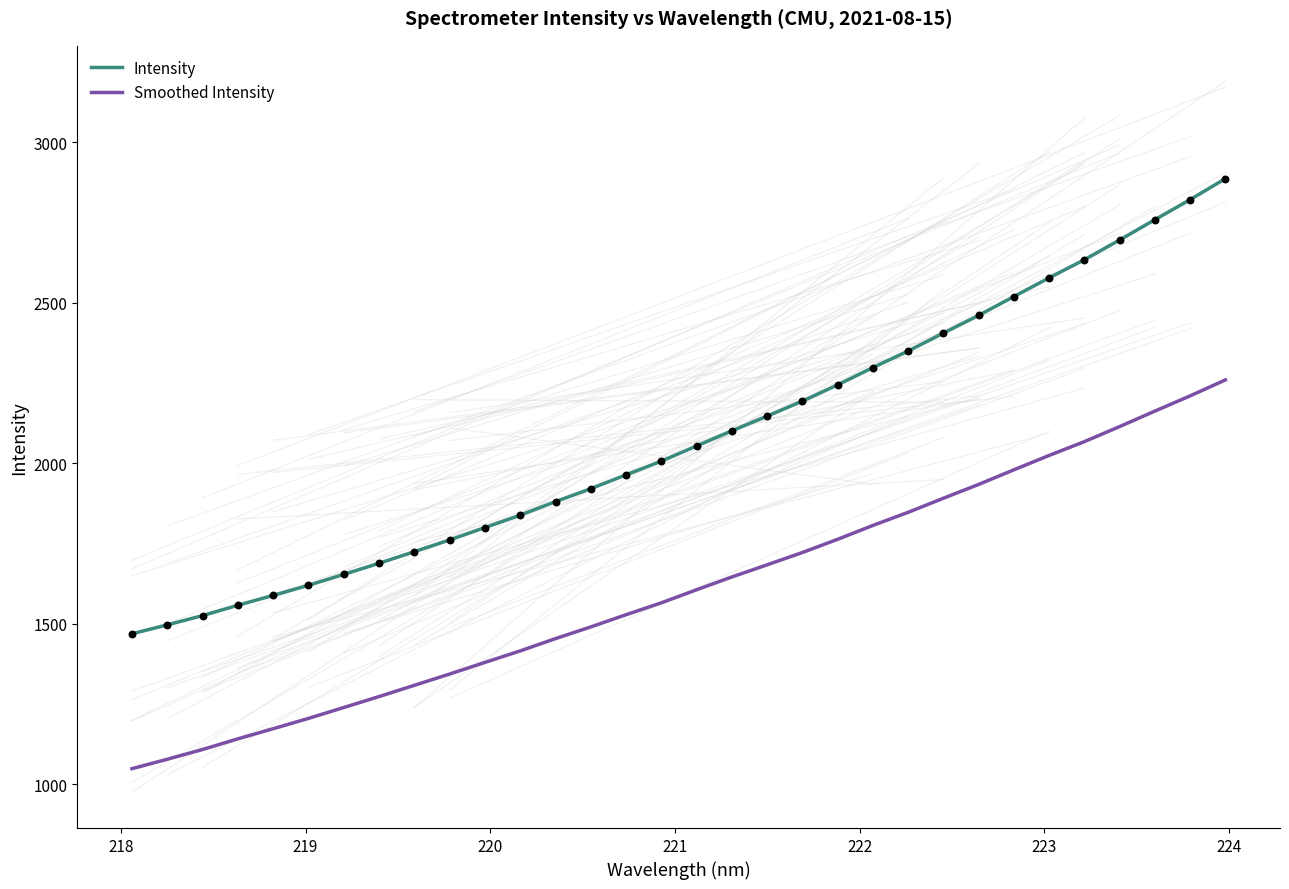

Which series has the largest total across all categories?

Intensity